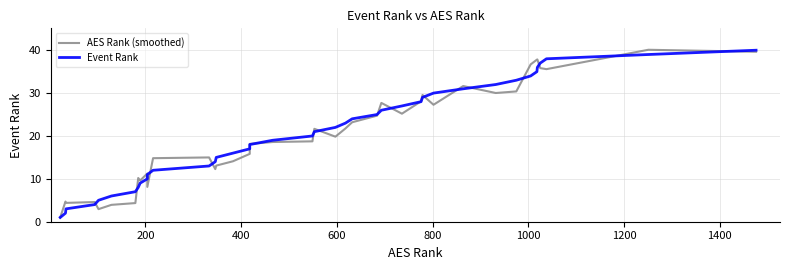

What is the difference between the maximum and second lowest values in the Event Rank series?

38.0